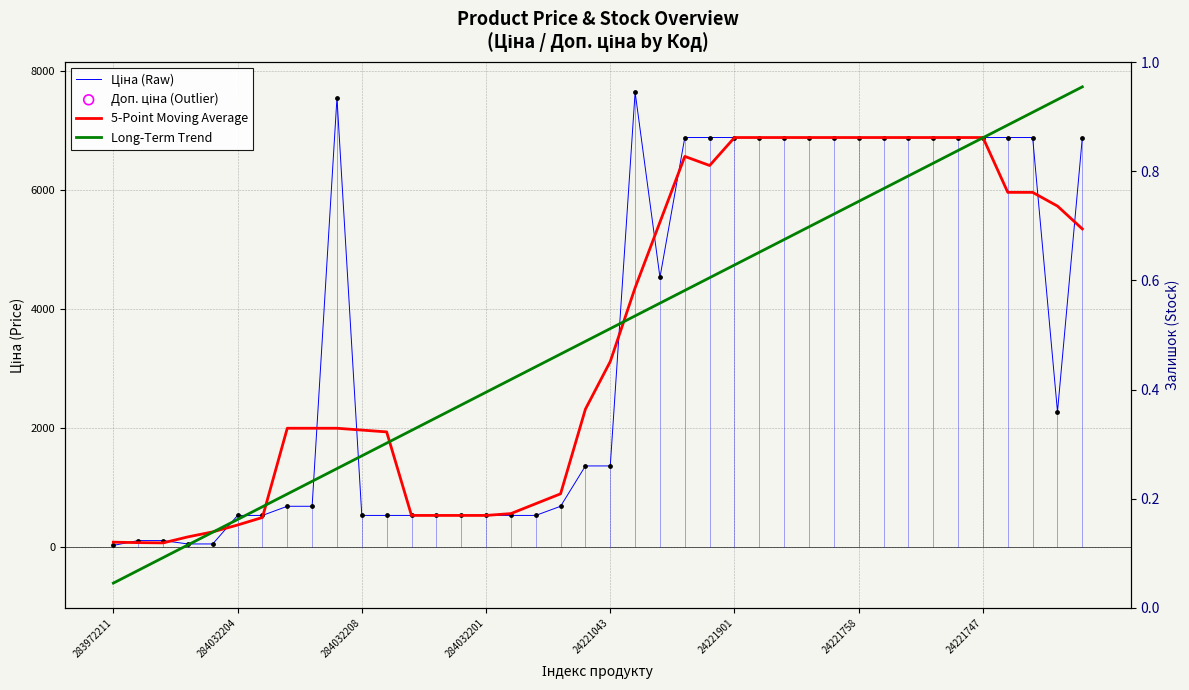

What is the total value across all series at 16?

3918.7